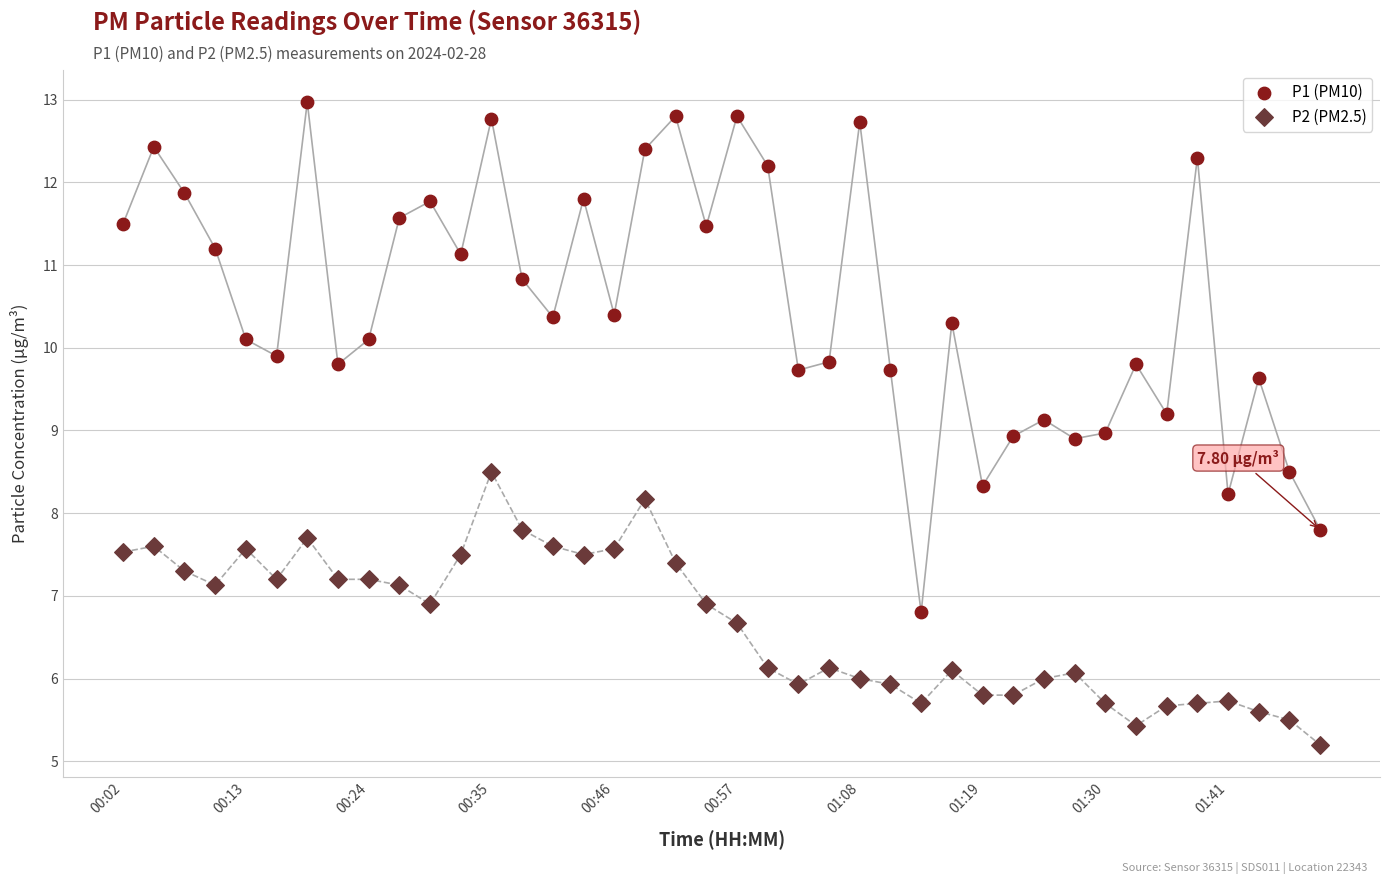

Across all data points, what is the range of Y values (max minus min)?

7.8